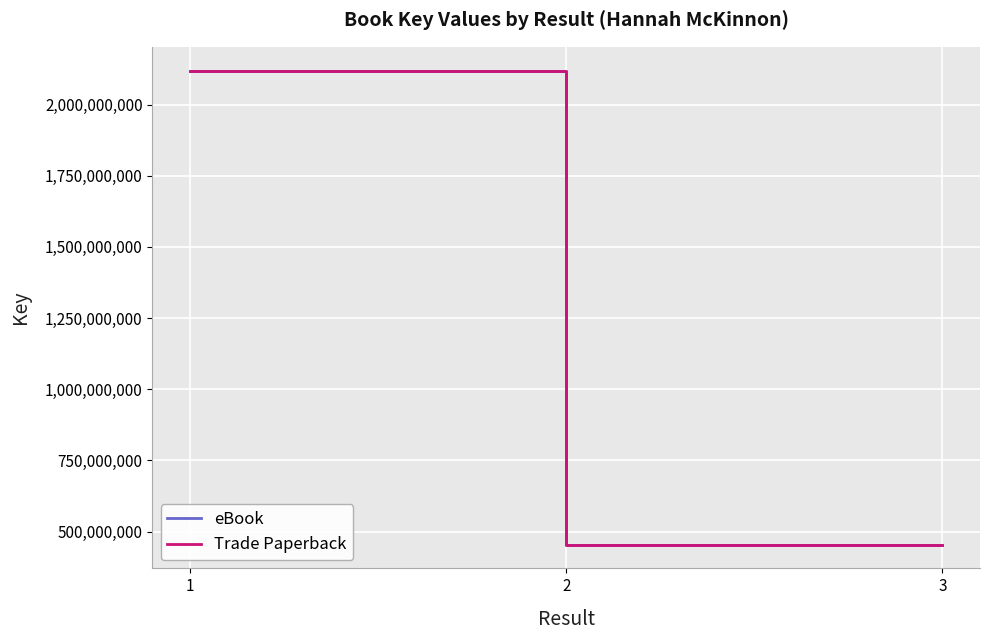

How many lines are shown in the chart?

2